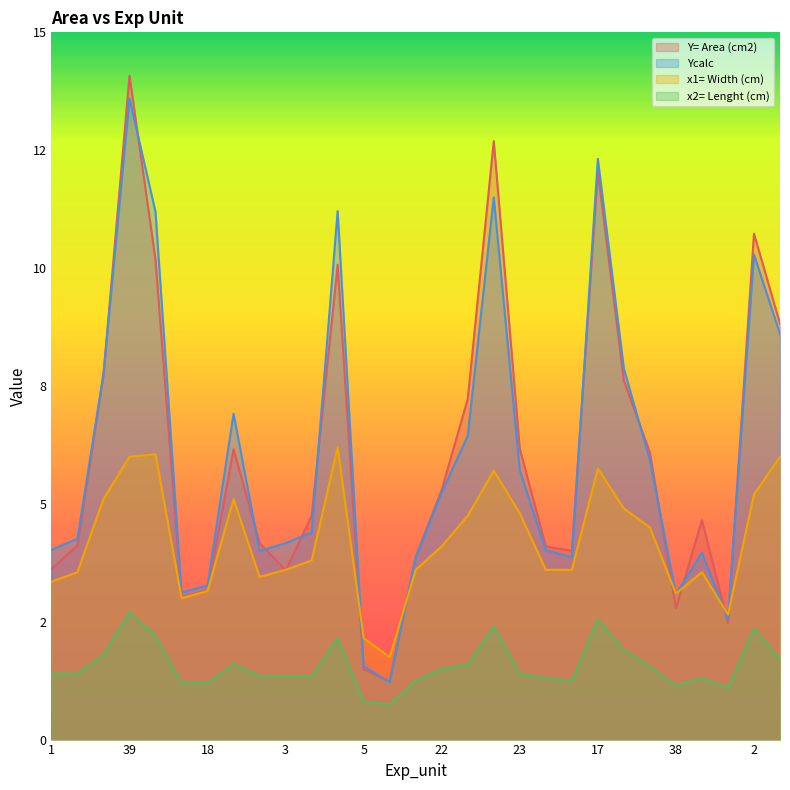

What is the average value of the x1= Width (cm) series?

4.2